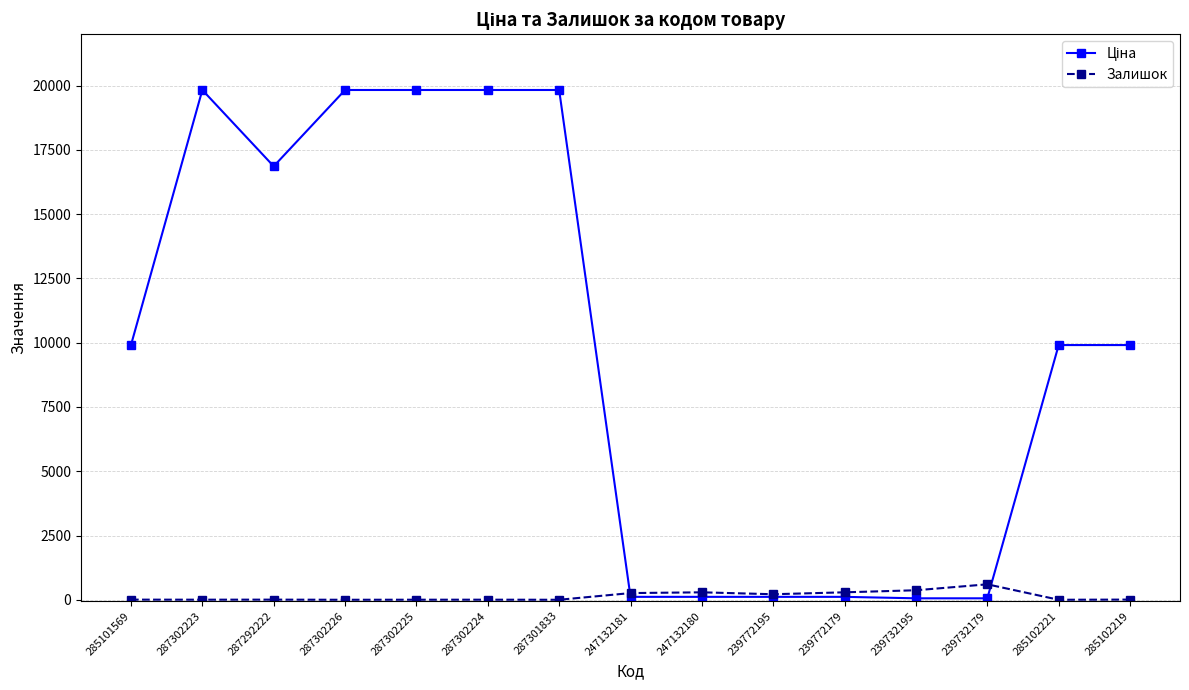

Does the chart display data point markers on the line(s)?

Yes